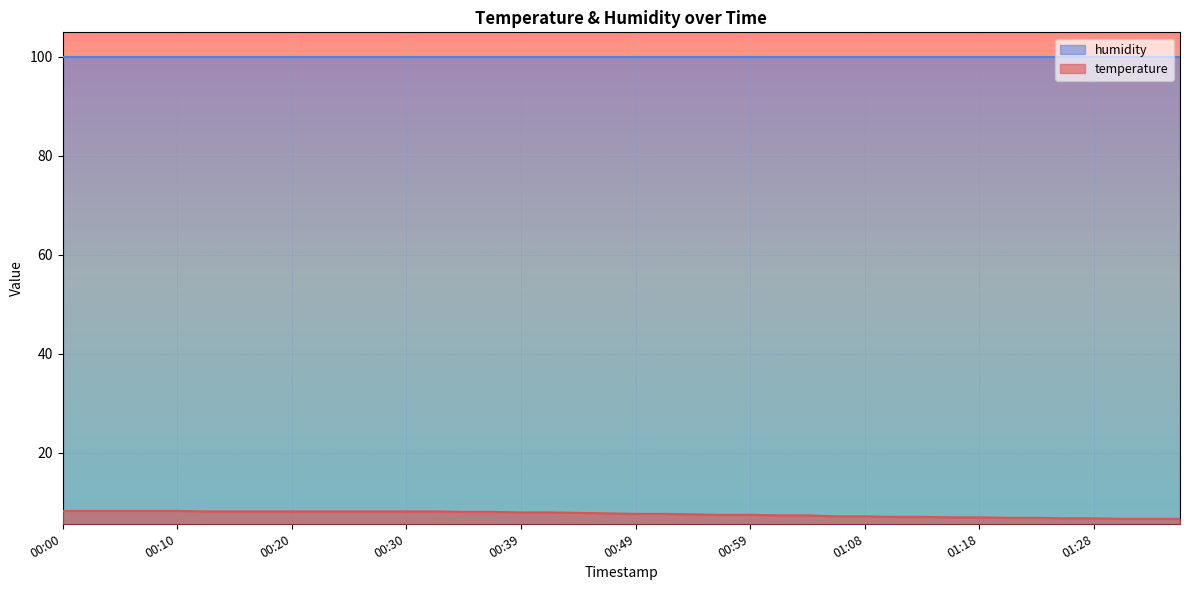

How many lines are shown in the chart?

2